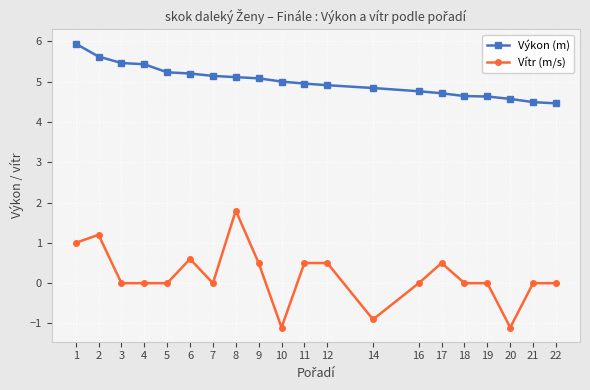

True or false: Výkon (m) and Vítr (m/s) cross at least once.

False